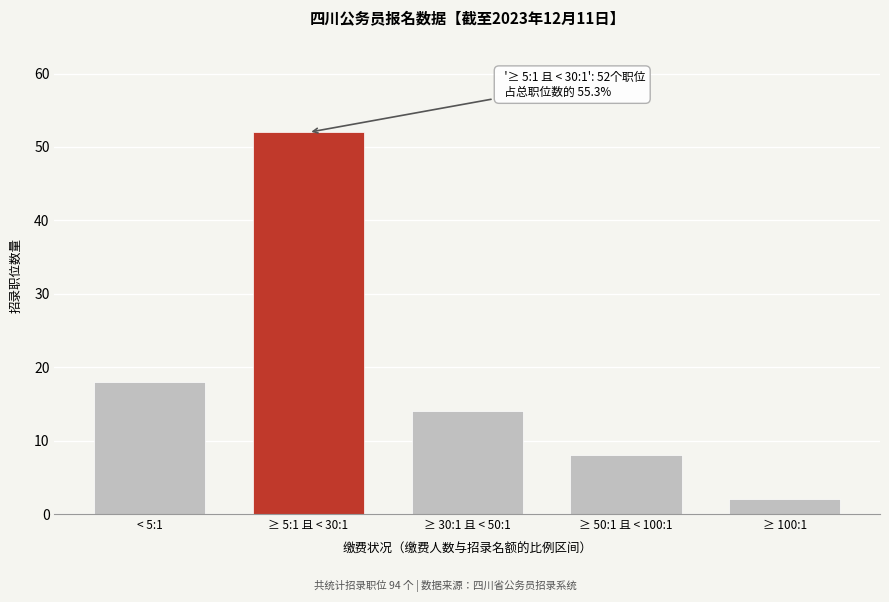

Reading right to left, extract all data points from this chart.

2	8	14	52	18